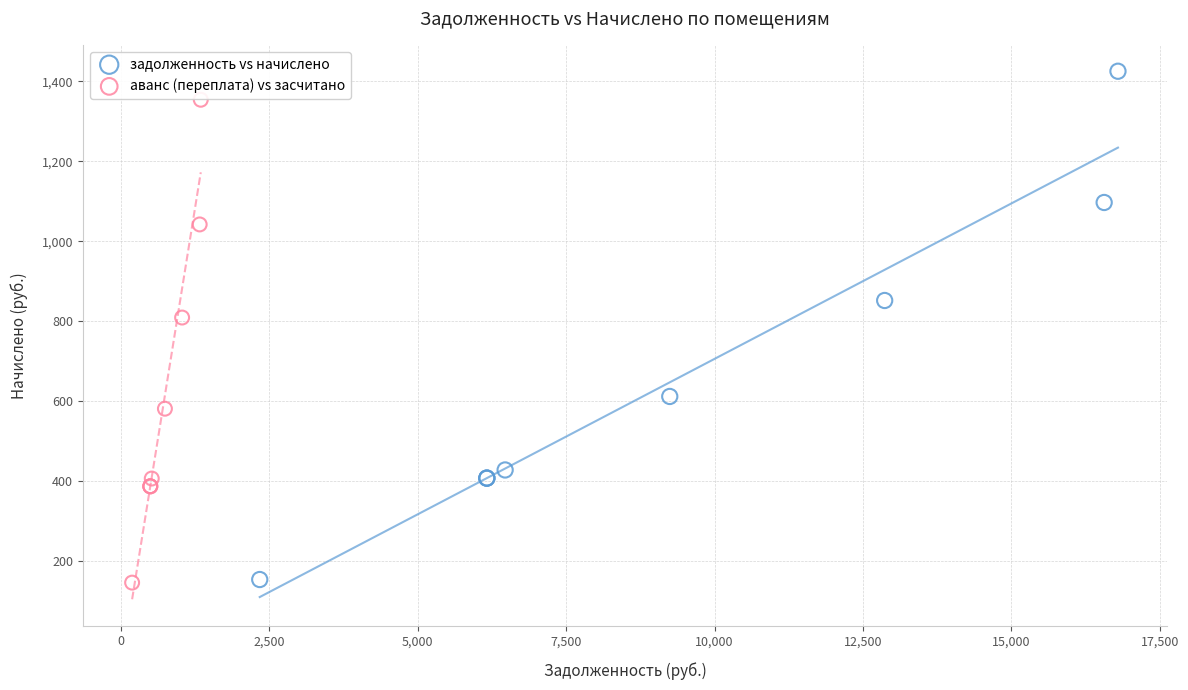

What are all the series names shown in the legend?

задолженность vs начислено, аванс (переплата) vs засчитано